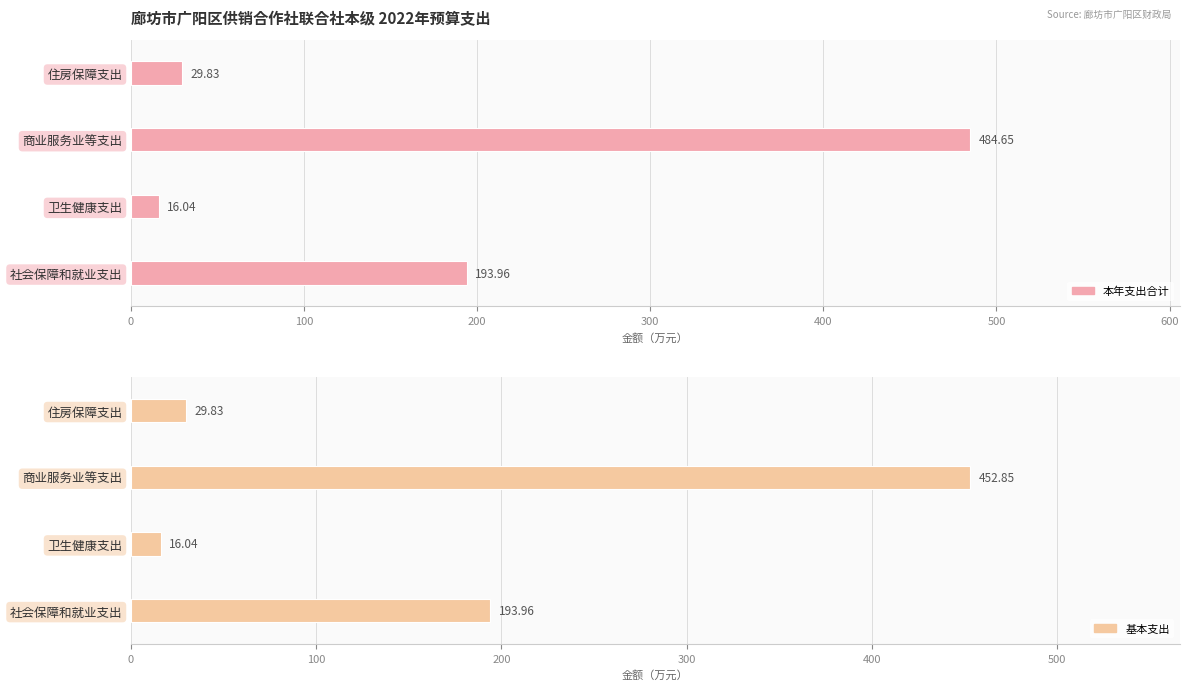

What is the sum of the 基本支出 values at 卫生健康支出 and 商业服务业等支出?

468.9